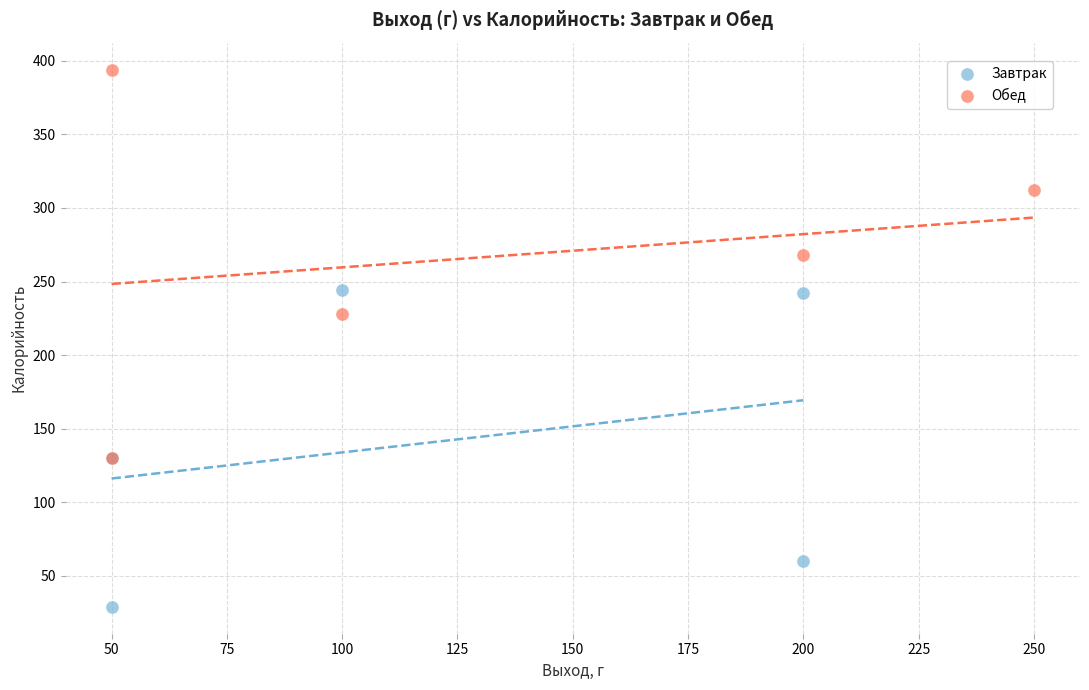

What are all the series names shown in the legend?

Завтрак, Обед